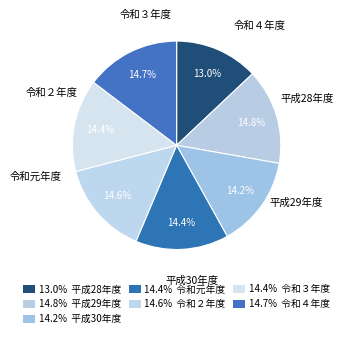

Which category has the biggest portion of the pie?

平成29年度